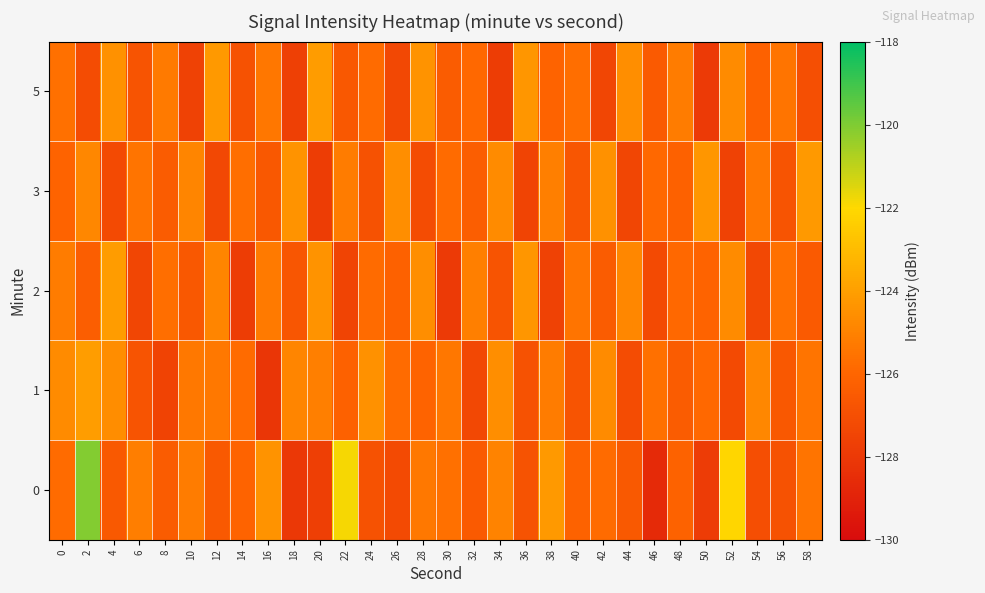

At how many categories does at least one series exceed -123?

3